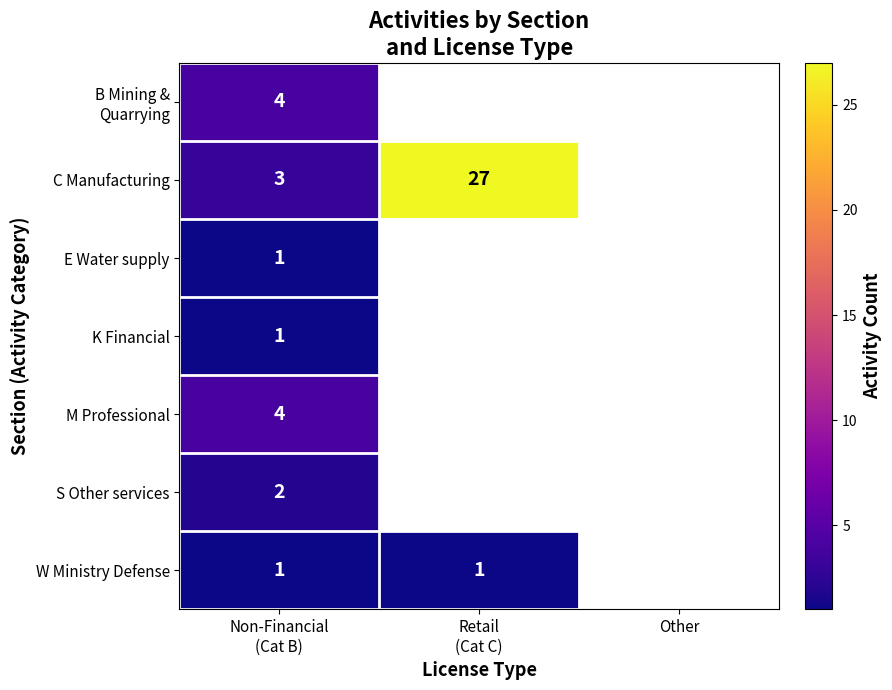

Is the value of W Ministry Defense at Other greater than the value of S Other services at Other?

No